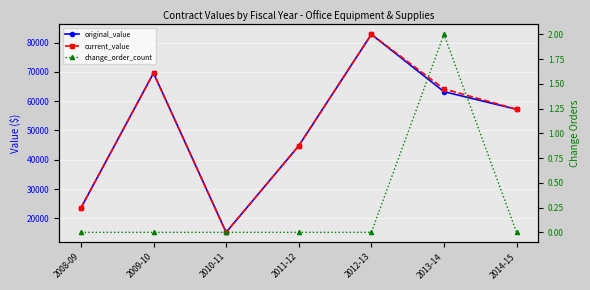

The change_order_count series shows 0.0 at 2008-09. True or false?

True